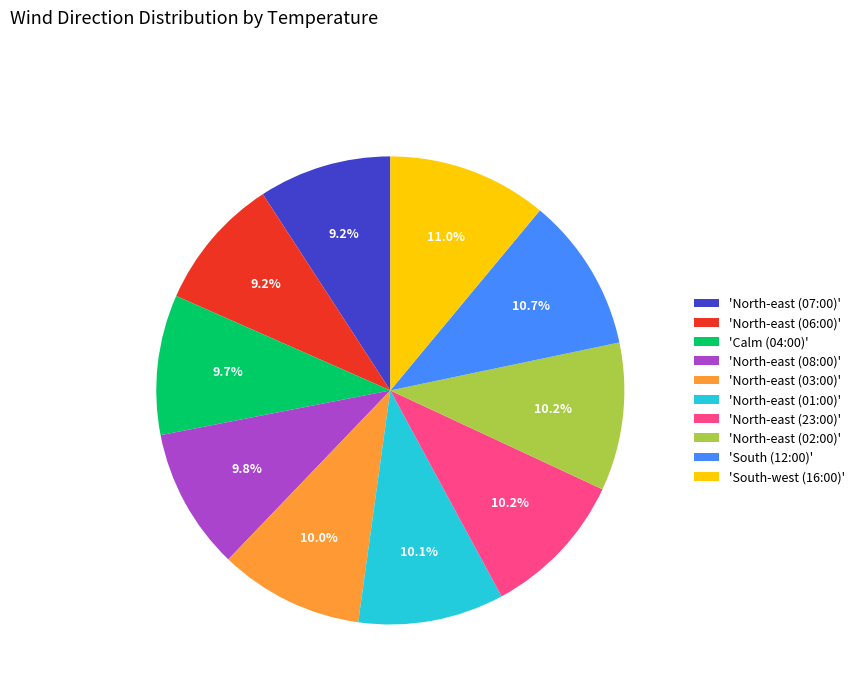

What portion of the pie excludes 'Calm (04:00)'?

90.3%